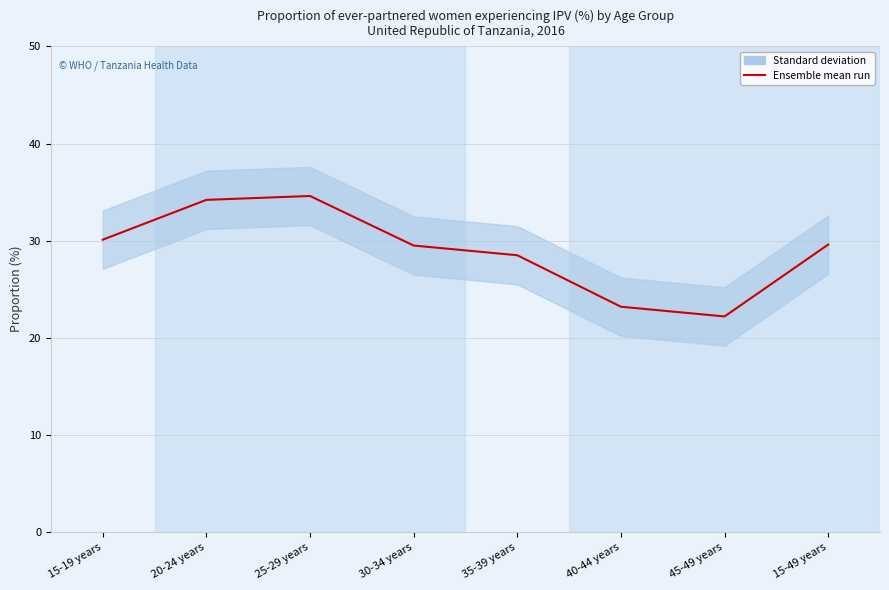

At which category does the data reach its first local valley?

45-49 years